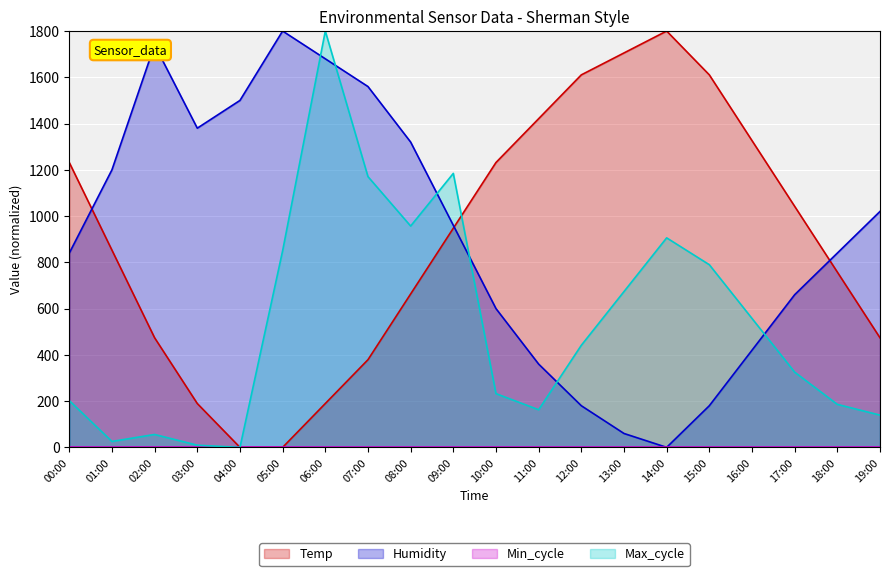

True or false: Humidity has a value of 420.0 at 16:00.

True